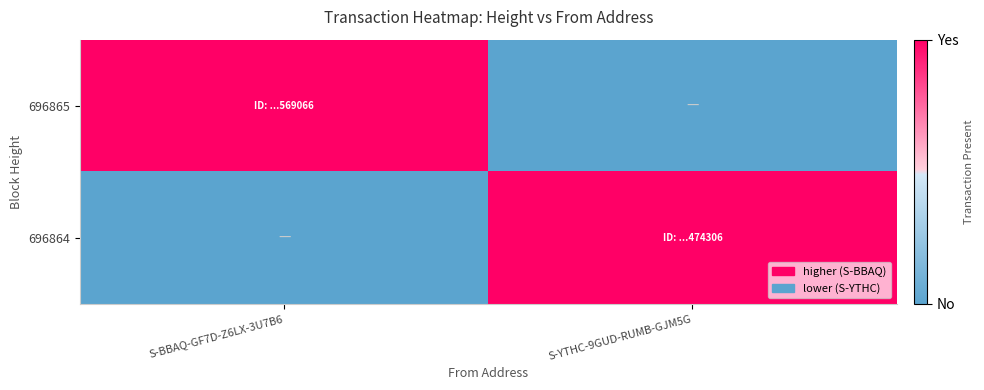

Reading left to right, extract all data points from this chart.

696865: S-BBAQ-GF7D-Z6LX-3U7B6=1	S-YTHC-9GUD-RUMB-GJM5G=0
696864: S-BBAQ-GF7D-Z6LX-3U7B6=0	S-YTHC-9GUD-RUMB-GJM5G=1